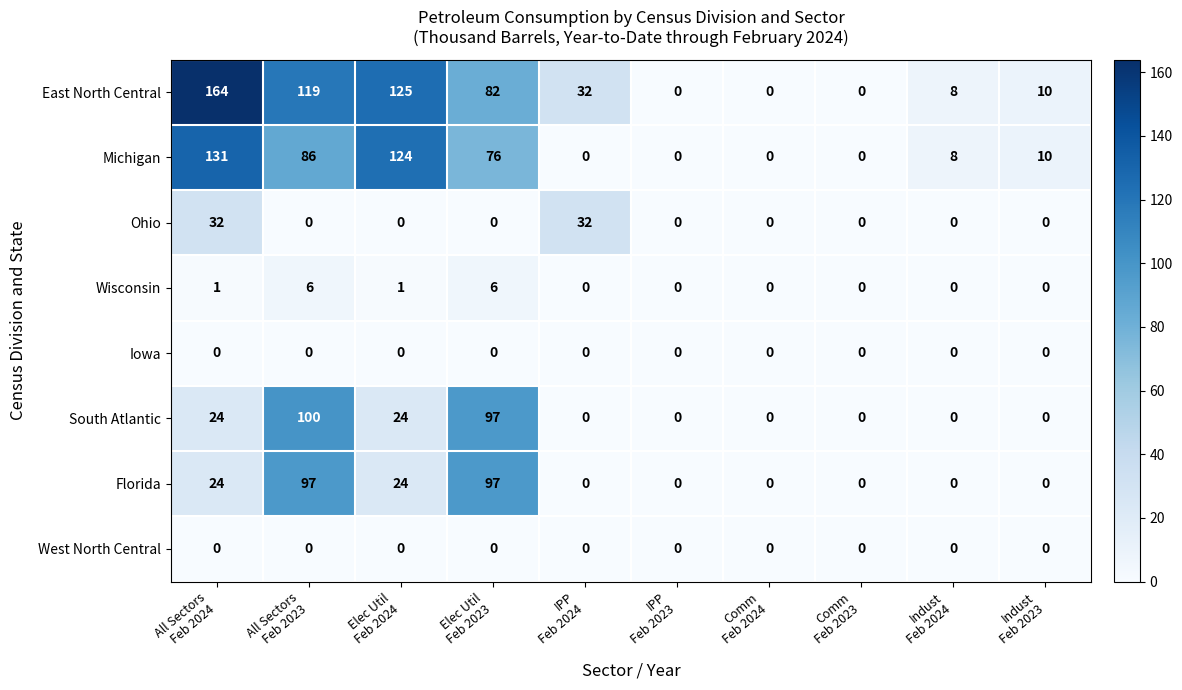

Which series has the largest total across all categories?

East North Central